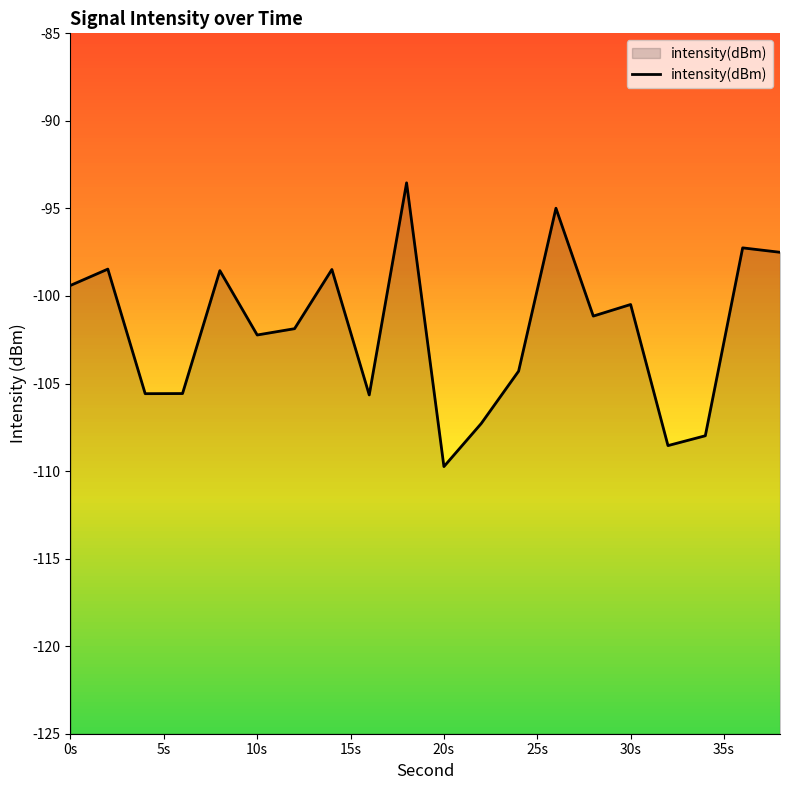

Is it true that the value at 12 is -174.5?

False